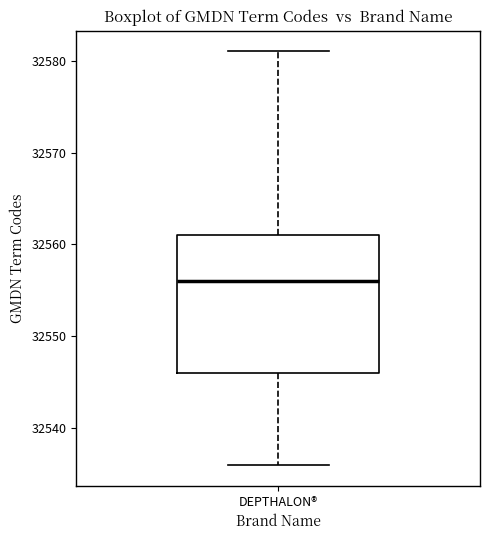

Read this box plot against the y-axis: the position of the median line, the range covered by the box, and the ends of both whiskers. The values are not printed on the chart, so give them approximately, as read against the axis.

median 32556, box 32546 to 32561, whiskers 32536 to 32581